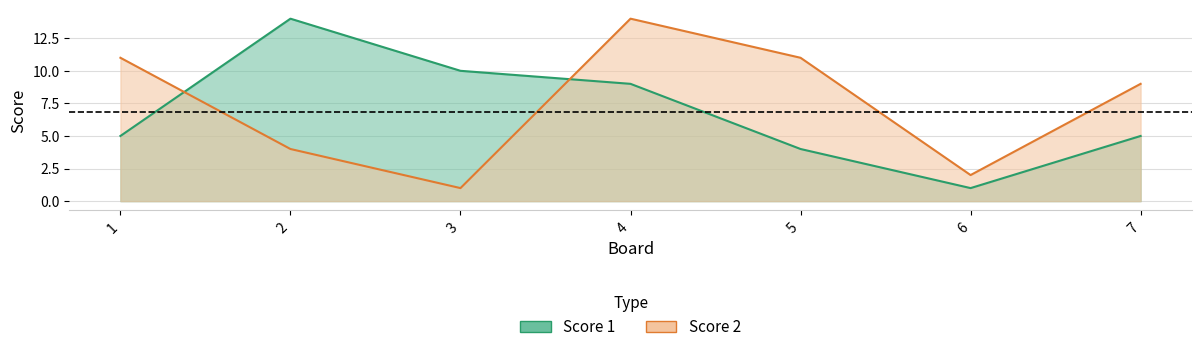

How many distinct data groups are displayed?

2